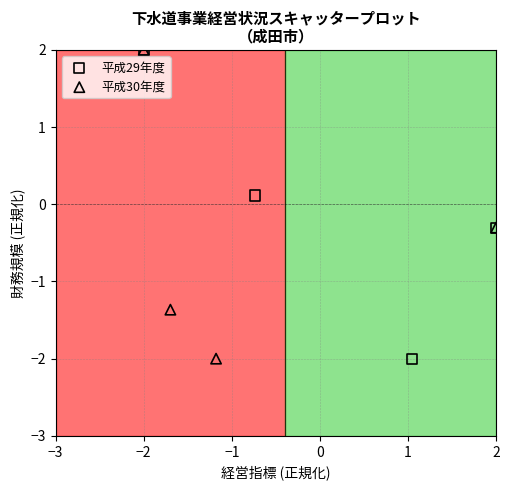

What are all the series names shown in the legend?

平成29年度, 平成30年度